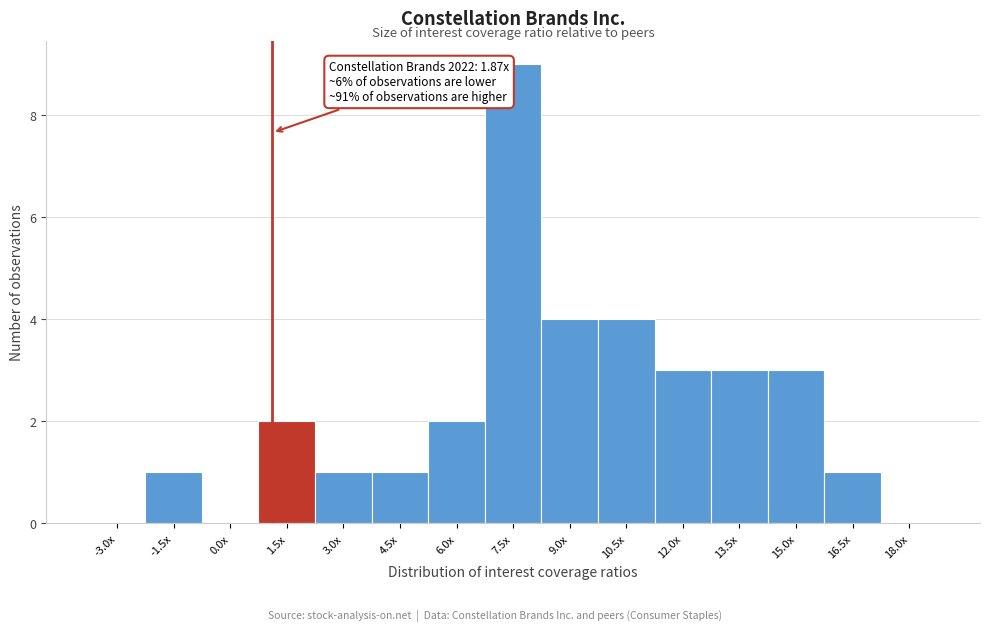

Reading left to right, what are all the values shown in this chart?

-3.0x=0	-1.5x=1	0.0x=0	1.5x=2	3.0x=1	4.5x=1	6.0x=2	7.5x=9	9.0x=4	10.5x=4	12.0x=3	13.5x=3	15.0x=3	16.5x=1	18.0x=0